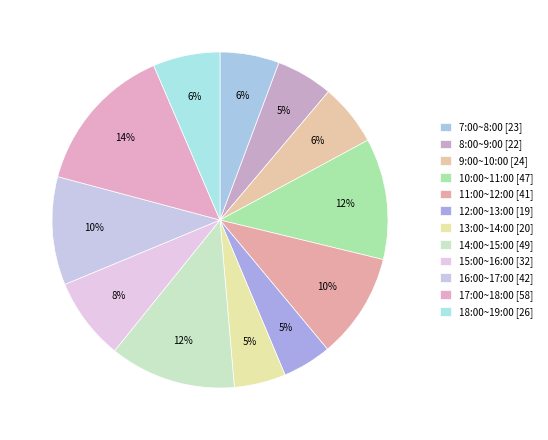

Does any single category account for the majority?

No